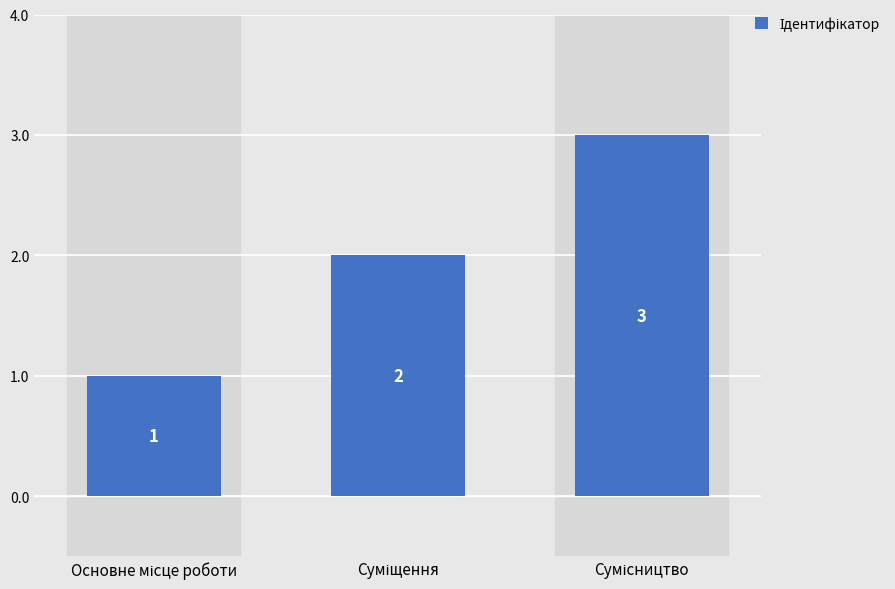

What is the greatest value displayed?

3